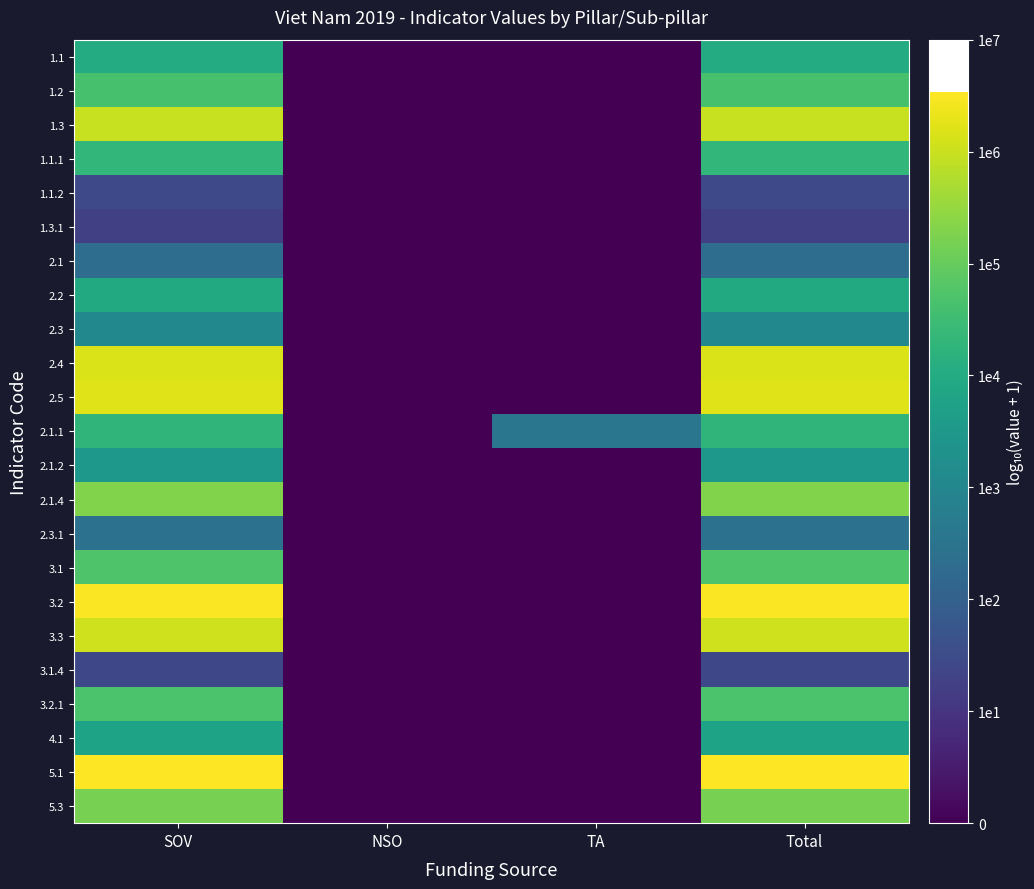

Which has a higher value, NSO or Total?

Total